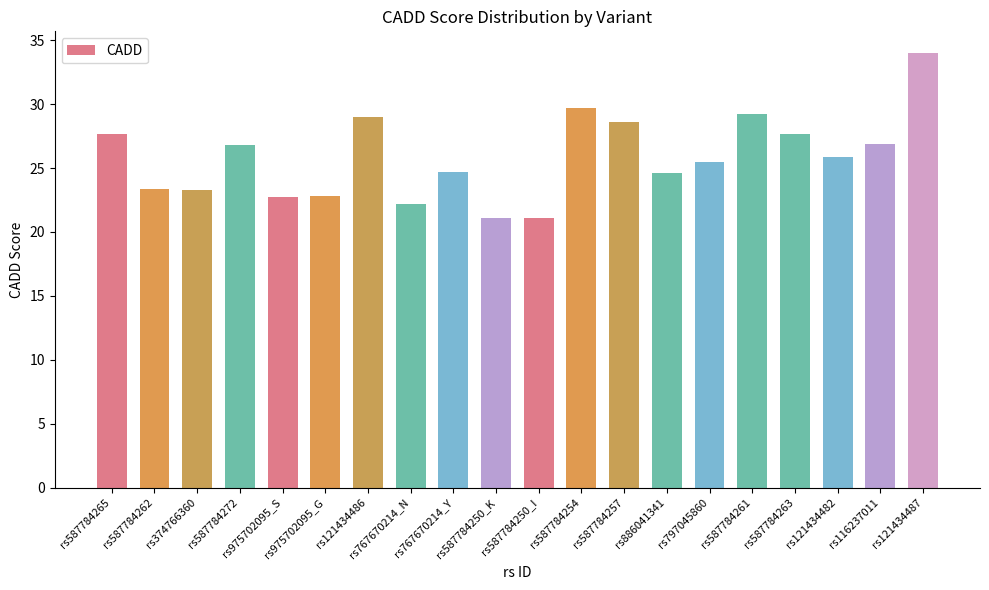

What is the label of the 20th bar from the left?

rs121434487